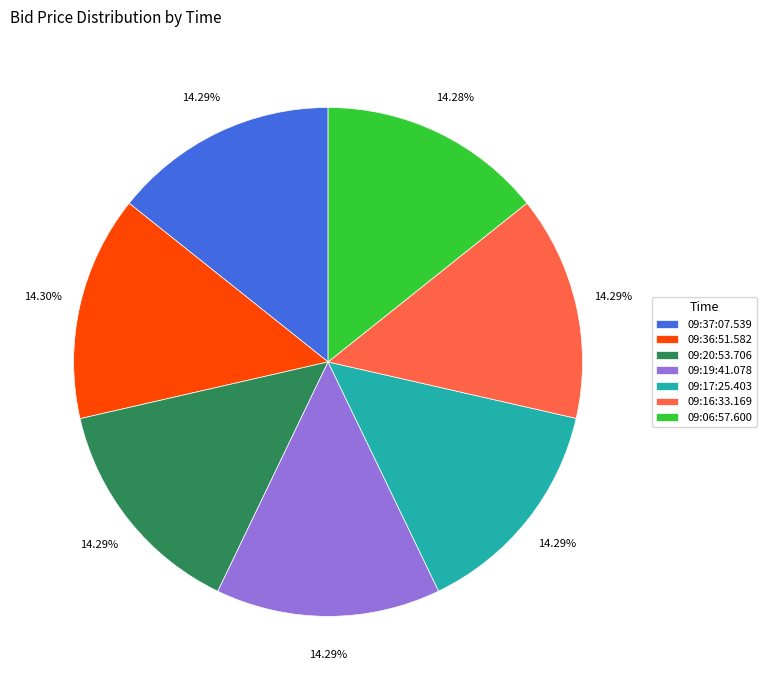

Is it true that 09:20:53.706 is 29% of the pie?

False